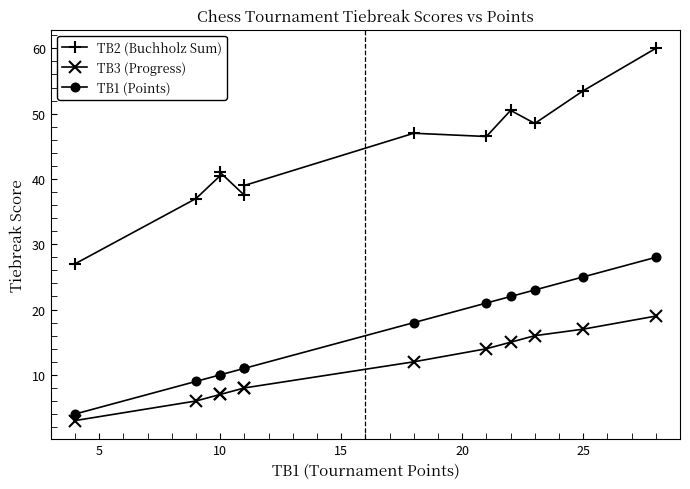

Does the chart display data point markers on the line(s)?

Yes